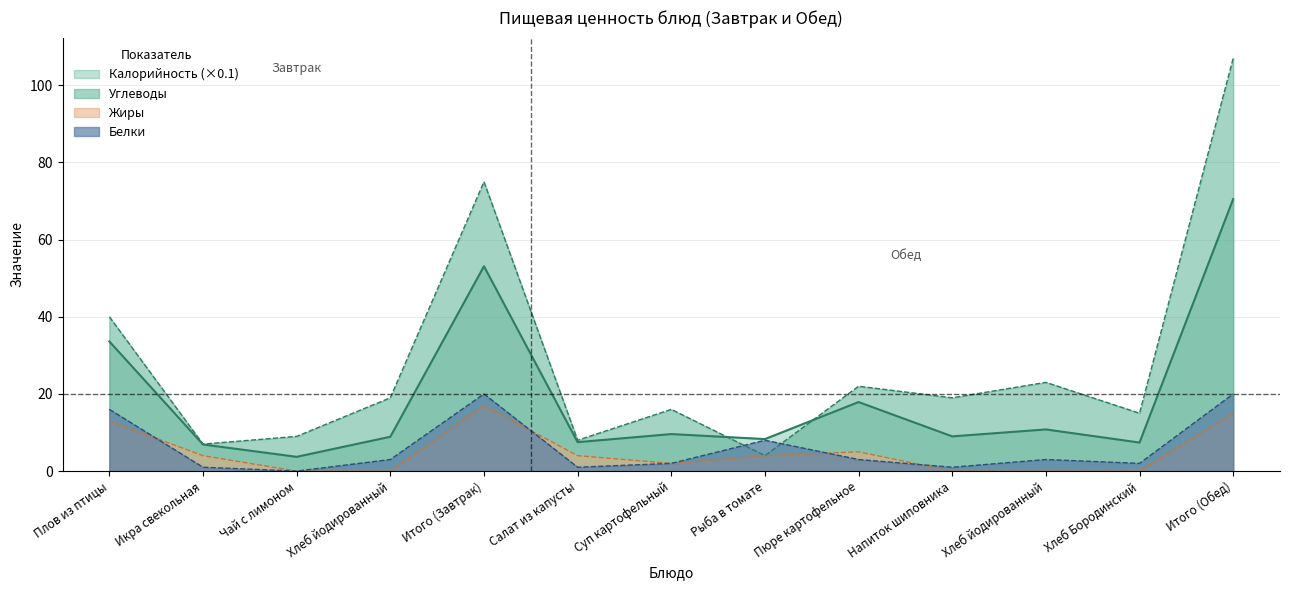

Which series changed the most between Икра свекольная and Напиток шиповника?

Углеводы